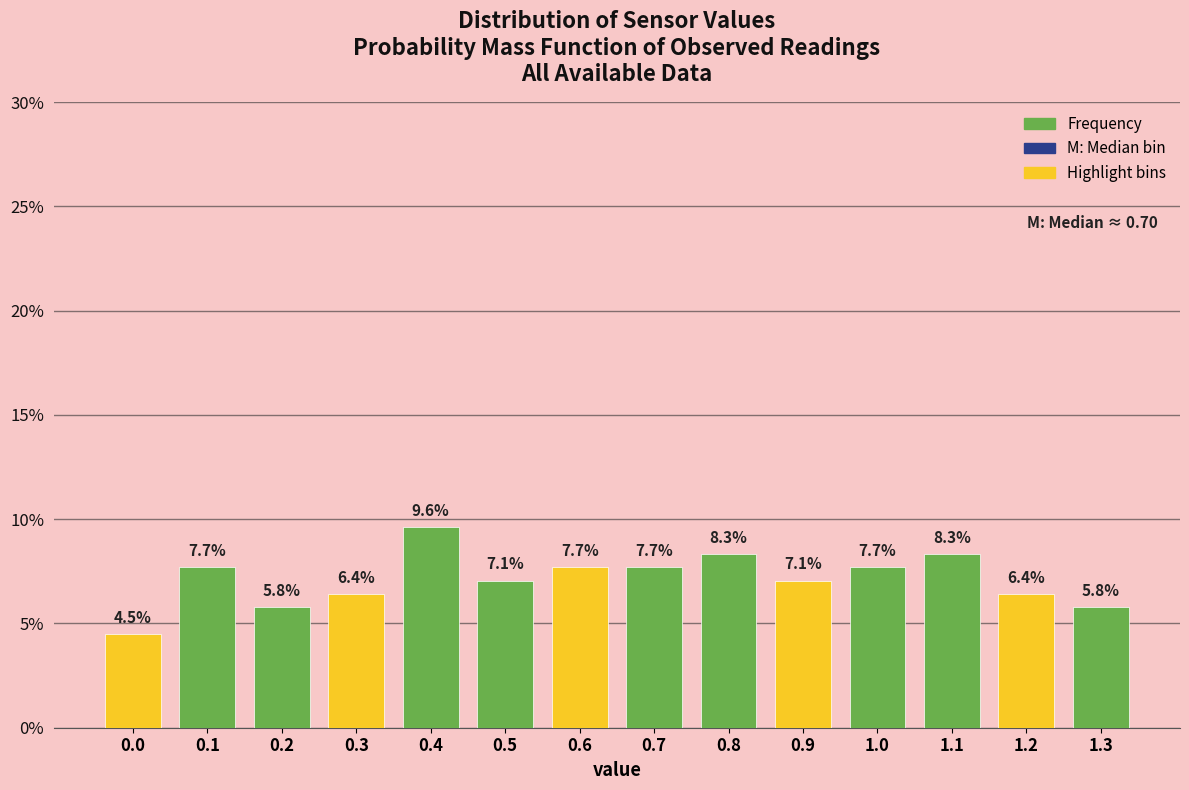

Reading left to right, what are all the values shown in this chart?

0.0=4.5	0.1=7.7	0.2=5.8	0.3=6.4	0.4=9.6	0.5=7.1	0.6=7.7	0.7=7.7	0.8=8.3	0.9=7.1	1.0=7.7	1.1=8.3	1.2=6.4	1.3=5.8